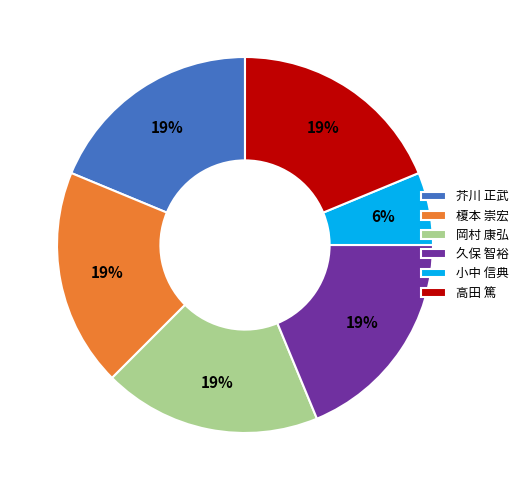

What is the ratio of the value at 高田 篤 to the value at 芥川 正武?

1.0